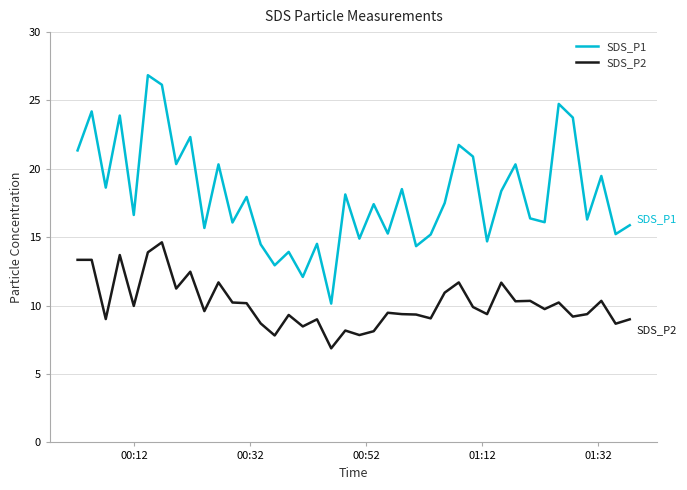

What is the lowest value of the SDS_P2 series?

6.9